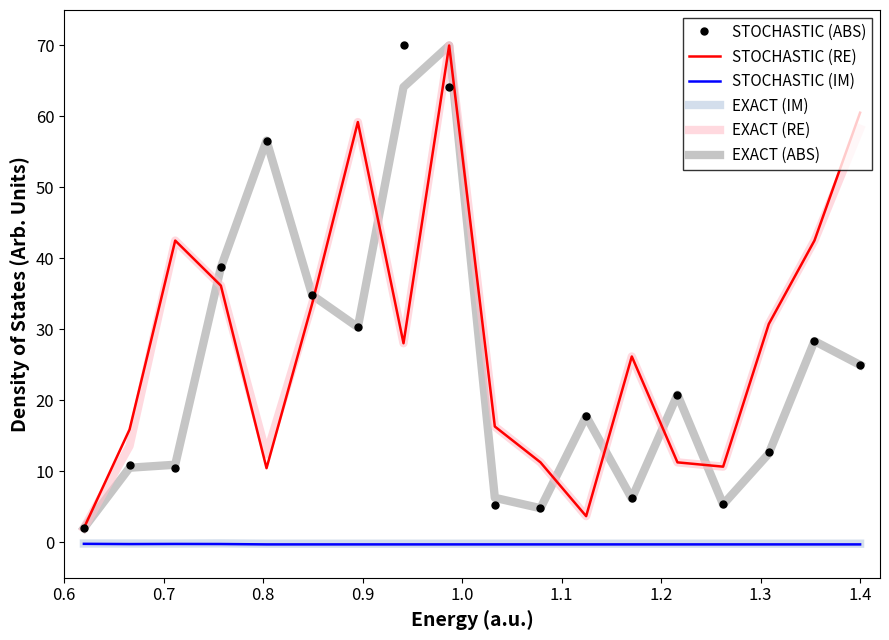

True or false: EXACT (IM) and EXACT (ABS) cross at least once.

False